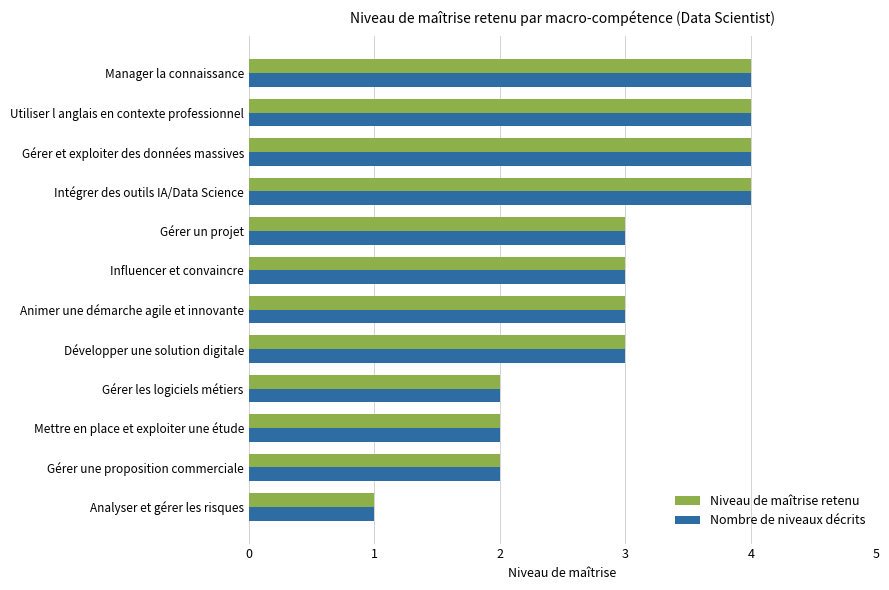

What is the greatest value displayed?

4